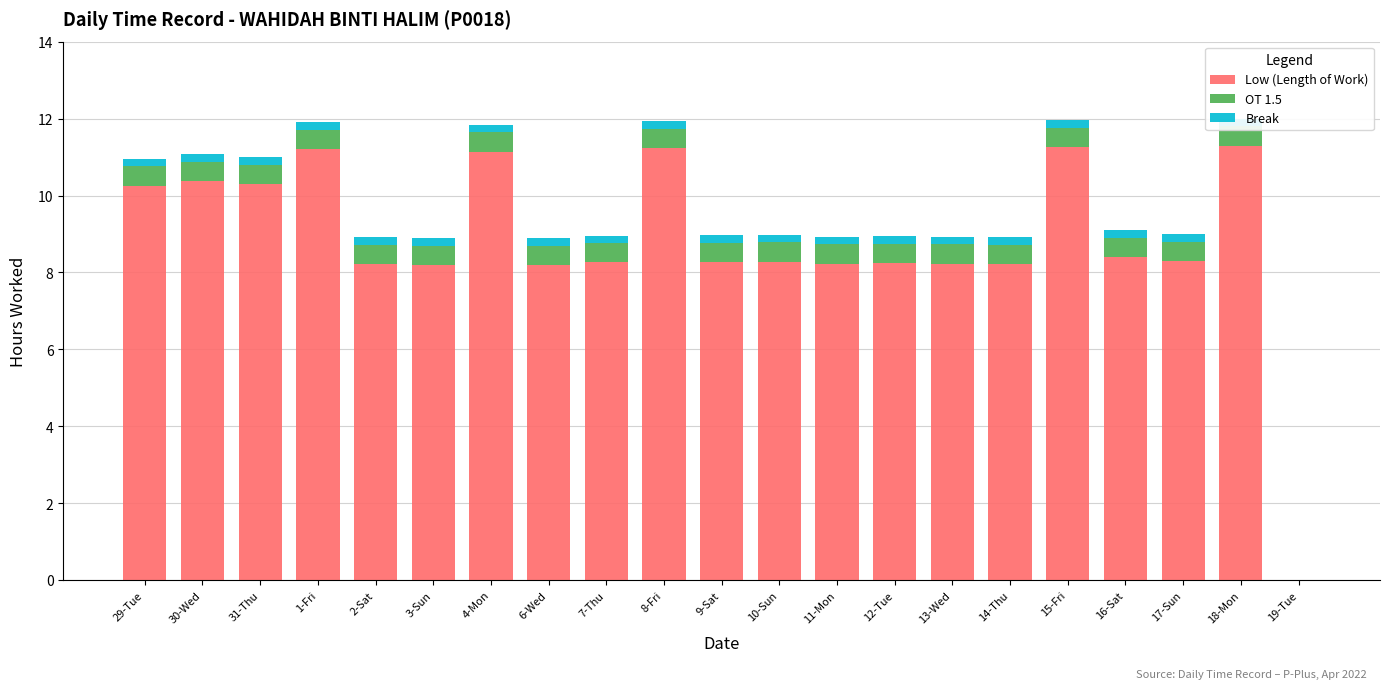

Between 1-Fri and 6-Wed, which is larger?

1-Fri